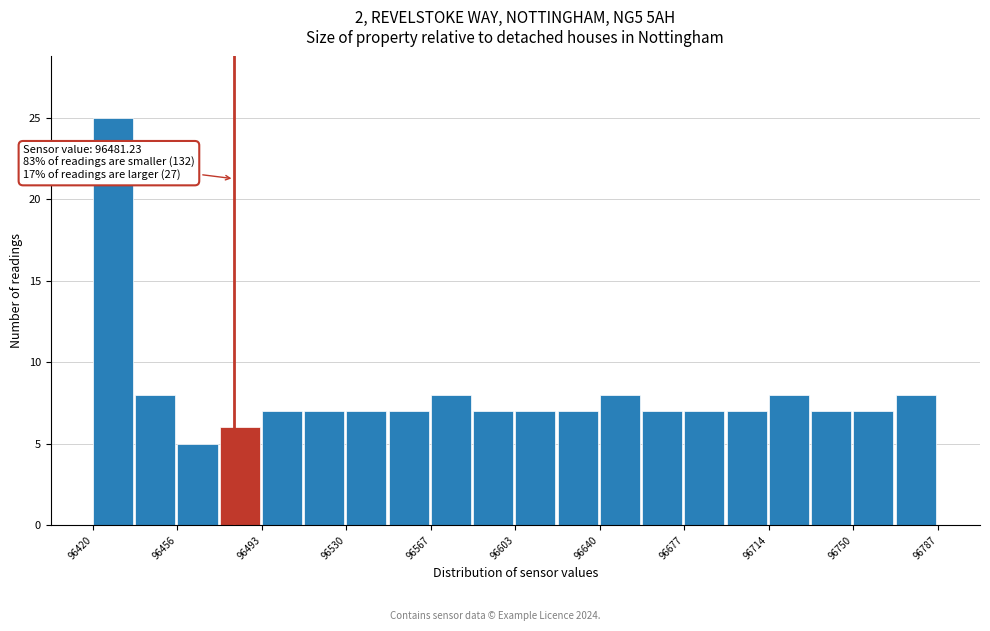

Around what value on the x-axis is the tallest bar? Give the approximate position of its centre, as read against the axis.

96430